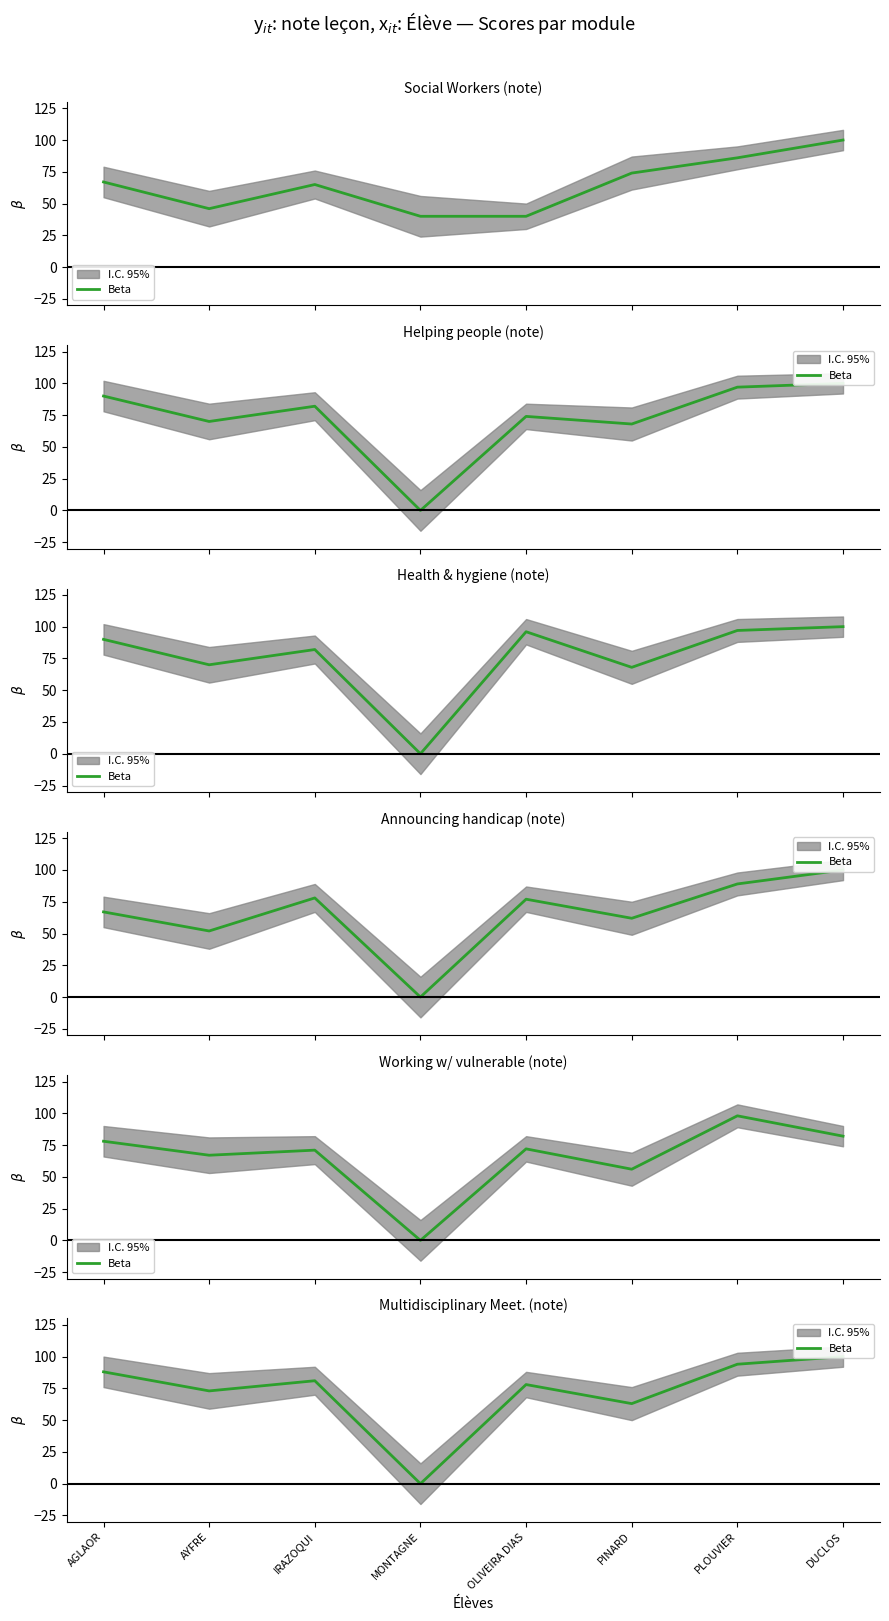

Reading left to right, extract all data points from this chart.

88	73	81	0	78	63	94	100